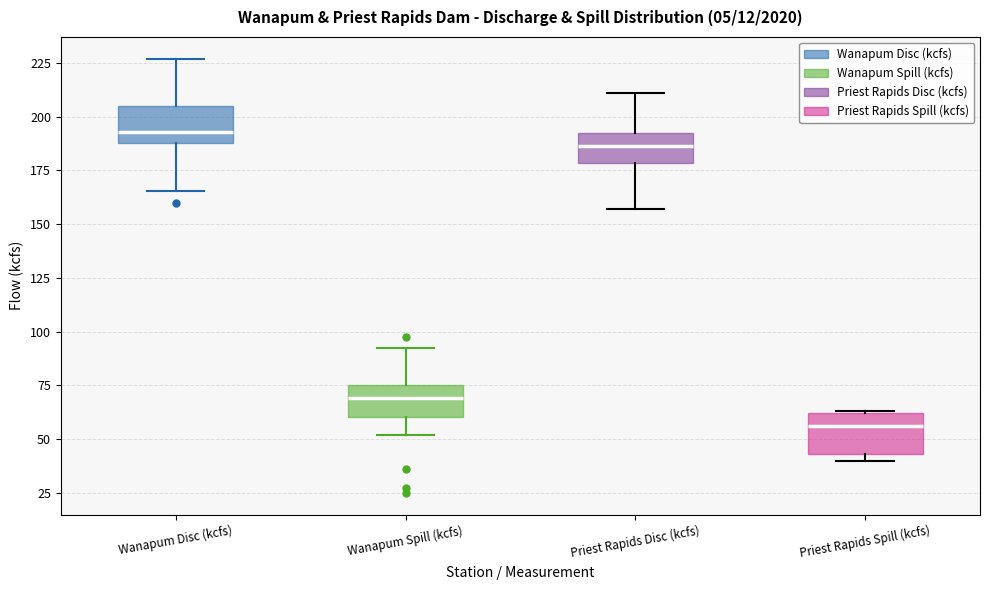

Which box has the highest median line?

Wanapum Disc (kcfs)